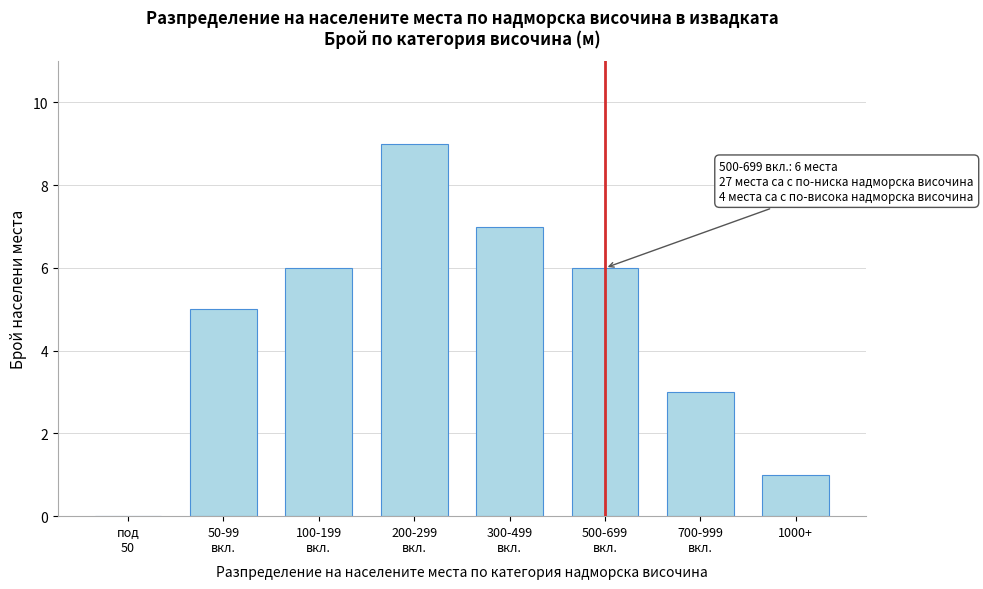

What is the maximum value shown in the chart?

9